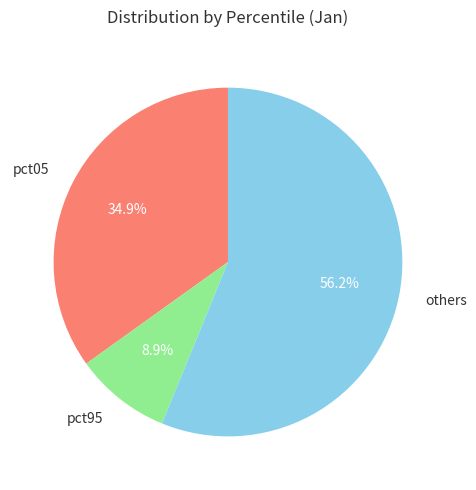

How many slices are in this pie chart?

3